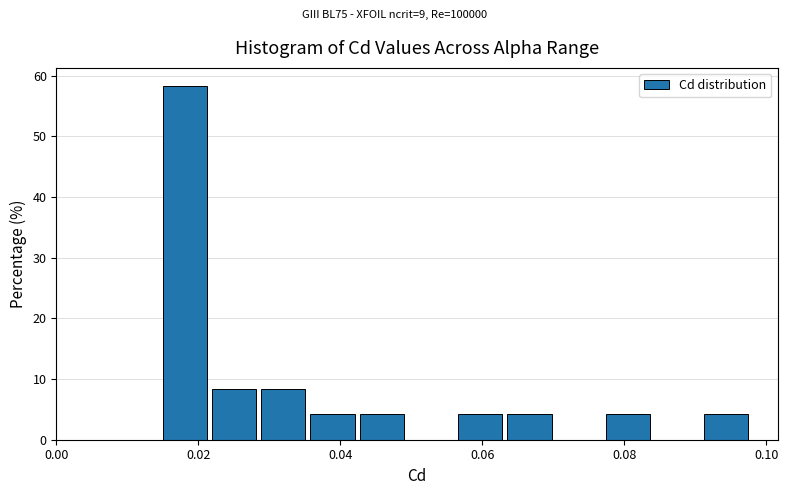

Around what value on the x-axis is the tallest bar? Give the approximate position of its centre, as read against the axis.

0.018